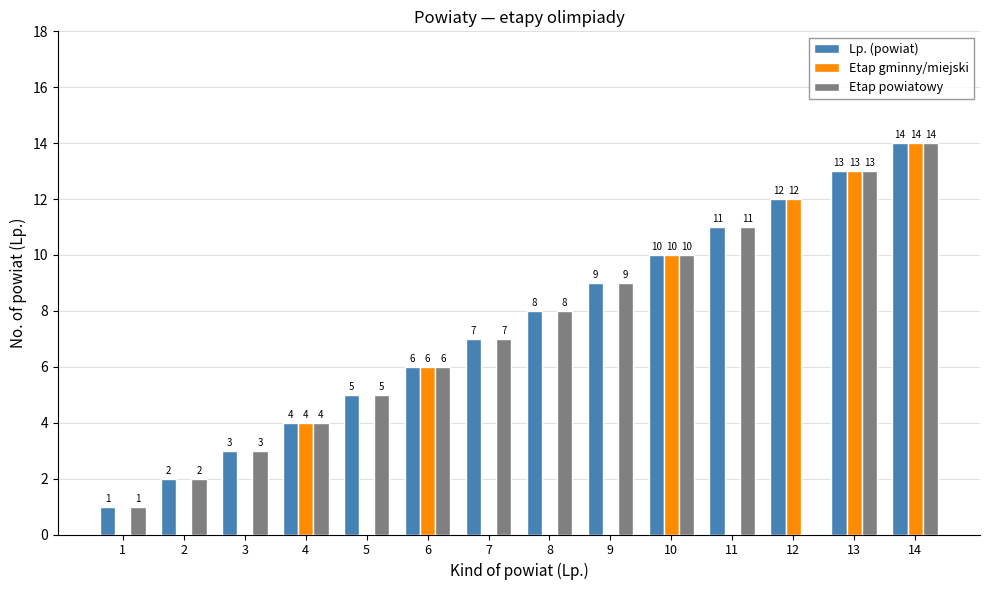

What is the total value across all series at 8?

16